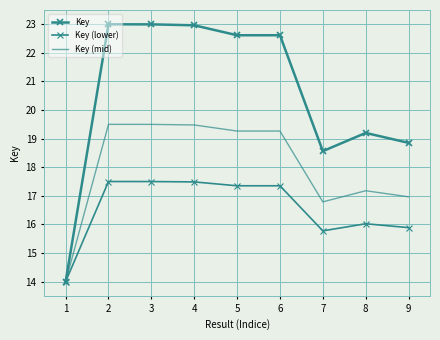

At how many categories does at least one series exceed 14?

8